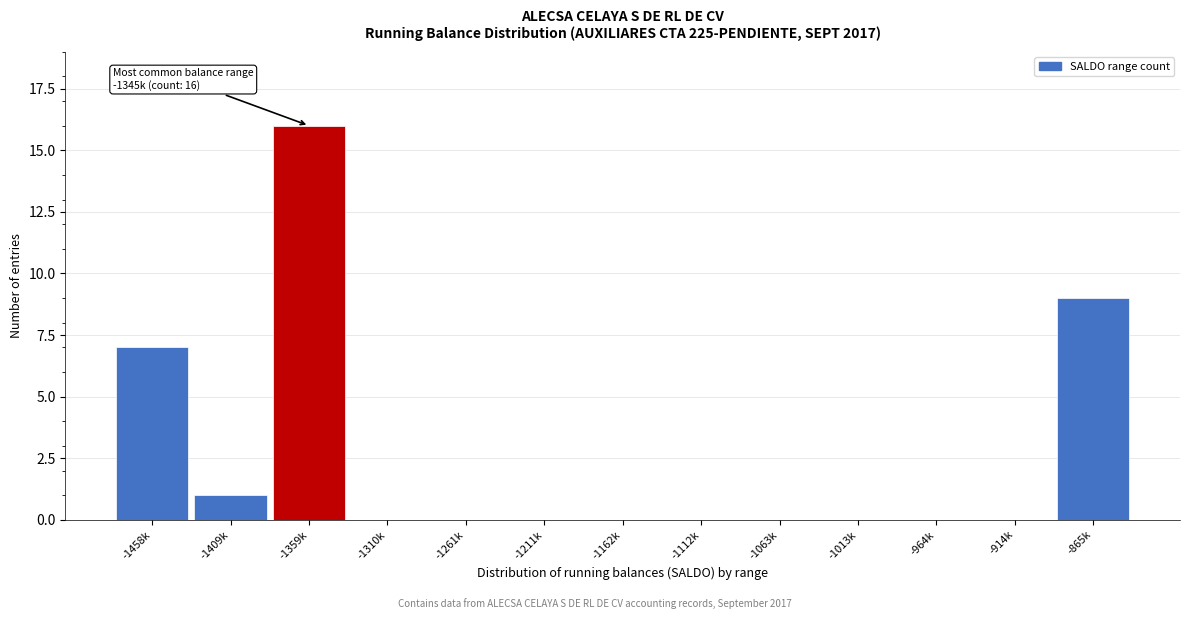

Reading right to left, list all the values displayed in this chart.

-865k=9	-914k=0	-964k=0	-1013k=0	-1063k=0	-1112k=0	-1162k=0	-1211k=0	-1261k=0	-1310k=0	-1359k=16	-1409k=1	-1458k=7